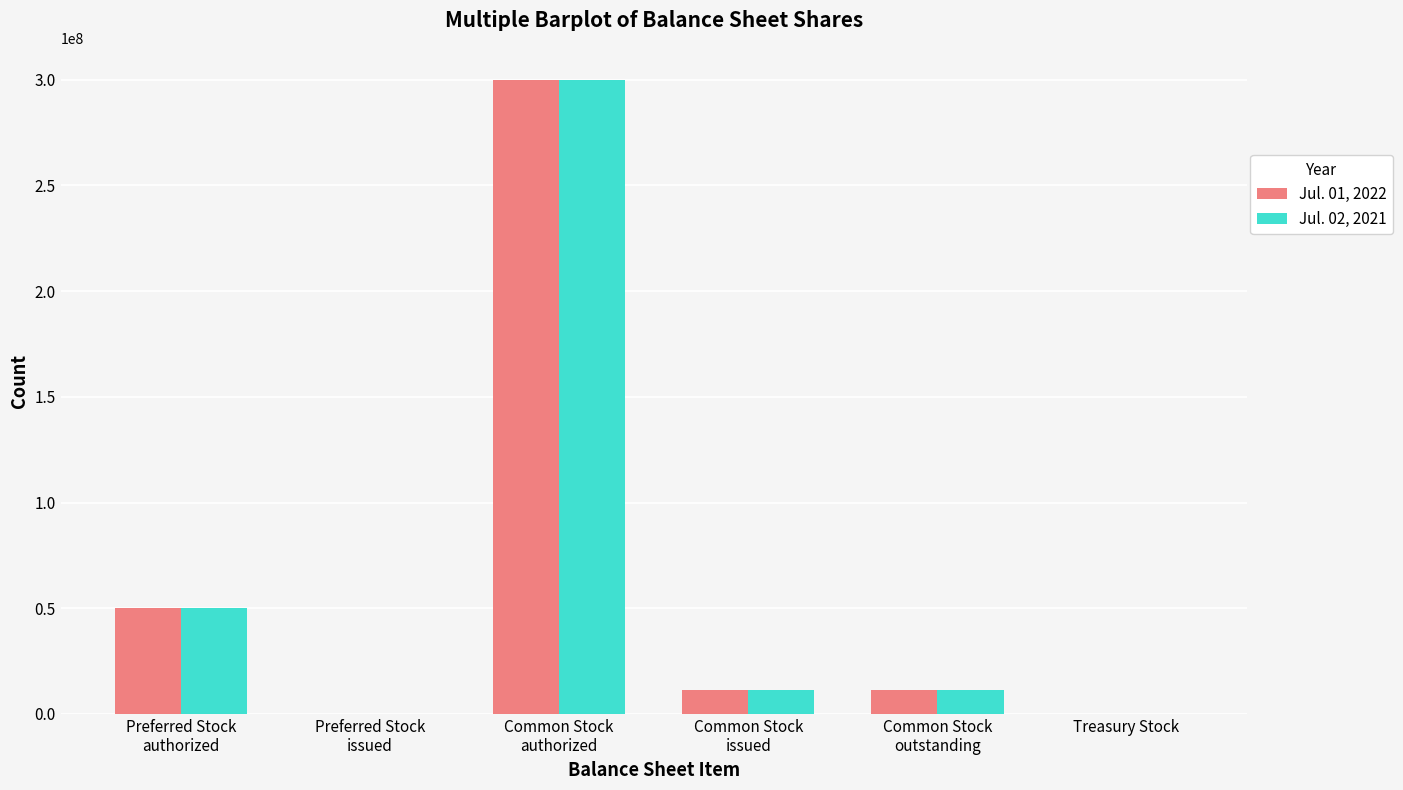

What is the difference between the Jul. 01, 2022 values at Common Stock
issued and Preferred Stock
authorized?

38839840